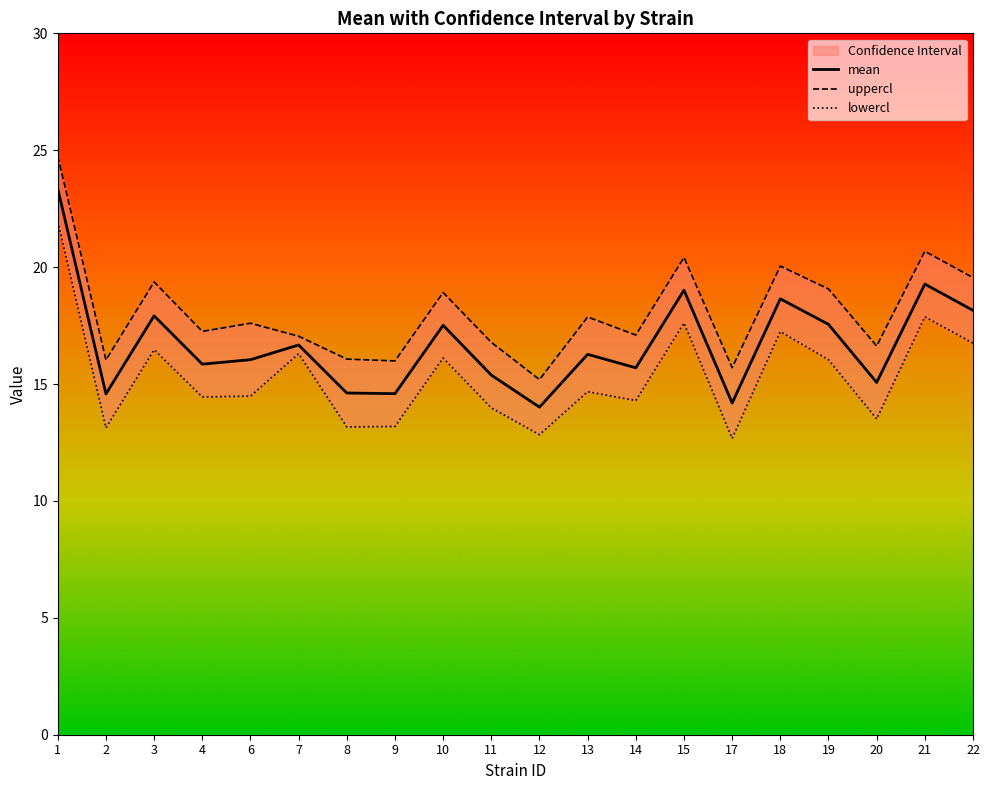

Reading left to right, list all the values displayed in this chart.

mean: 23.4	14.6	17.9	15.8	16.0	16.7	14.6	14.6	17.5	15.4	14.0	16.3	15.7	19.0	14.2	18.6	17.6	15.1	19.3	18.1
uppercl: 24.8	16.0	19.4	17.3	17.6	17.0	16.1	16.0	18.9	16.8	15.2	17.9	17.1	20.4	15.7	20.0	19.1	16.6	20.7	19.6
lowercl: 21.9	13.1	16.5	14.4	14.5	16.3	13.2	13.2	16.1	14.0	12.8	14.7	14.3	17.6	12.7	17.2	16.0	13.5	17.9	16.7